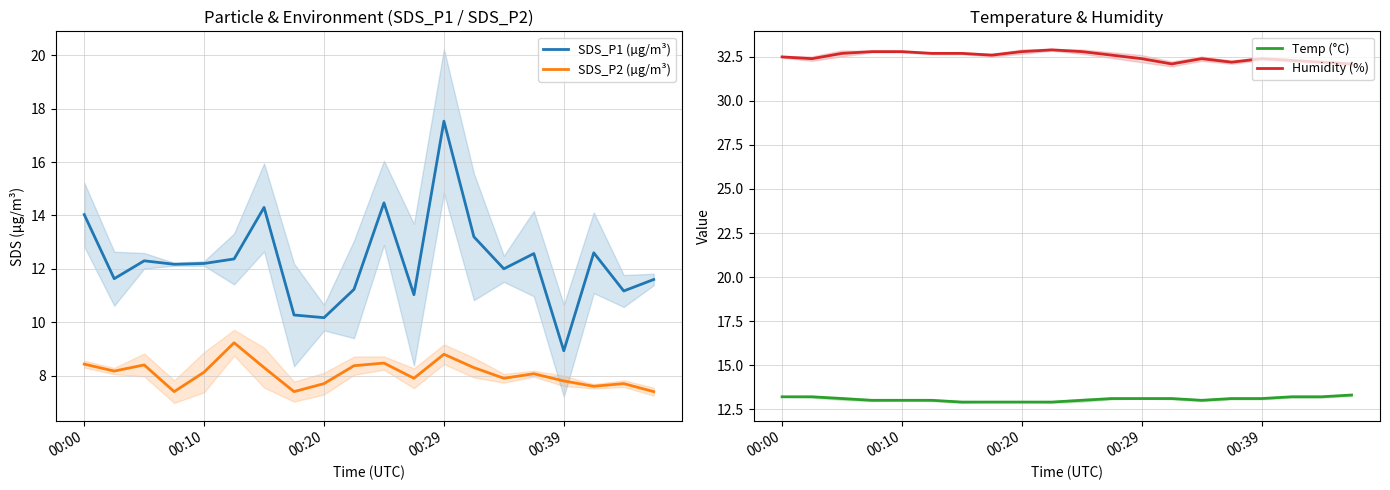

What position from the right is 7?

13